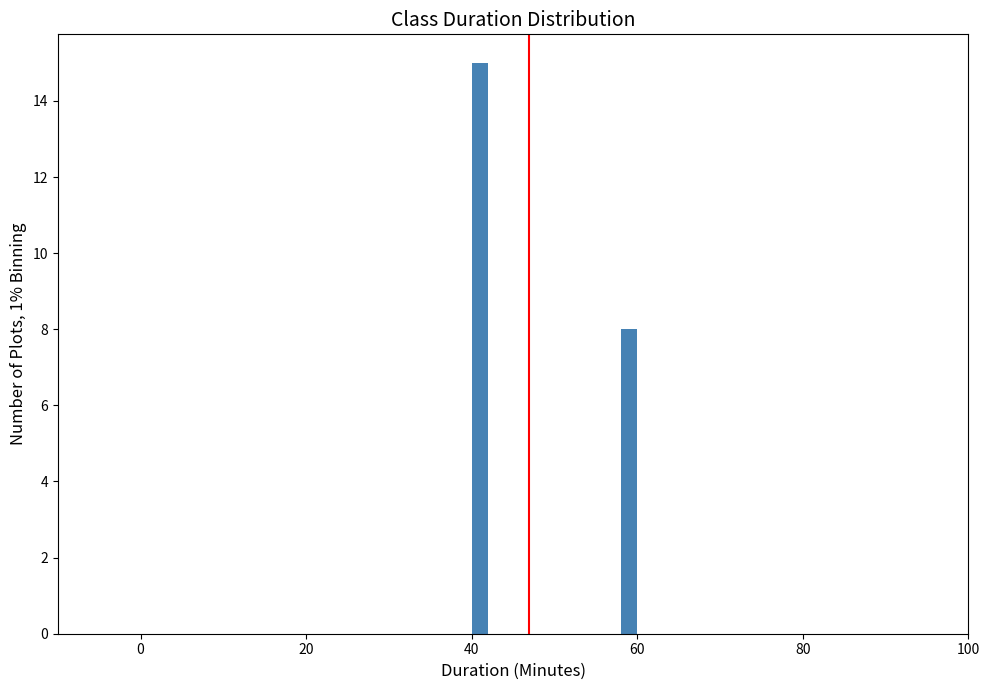

Around what value on the x-axis is the tallest bar? Give the approximate position of its centre, as read against the axis.

42